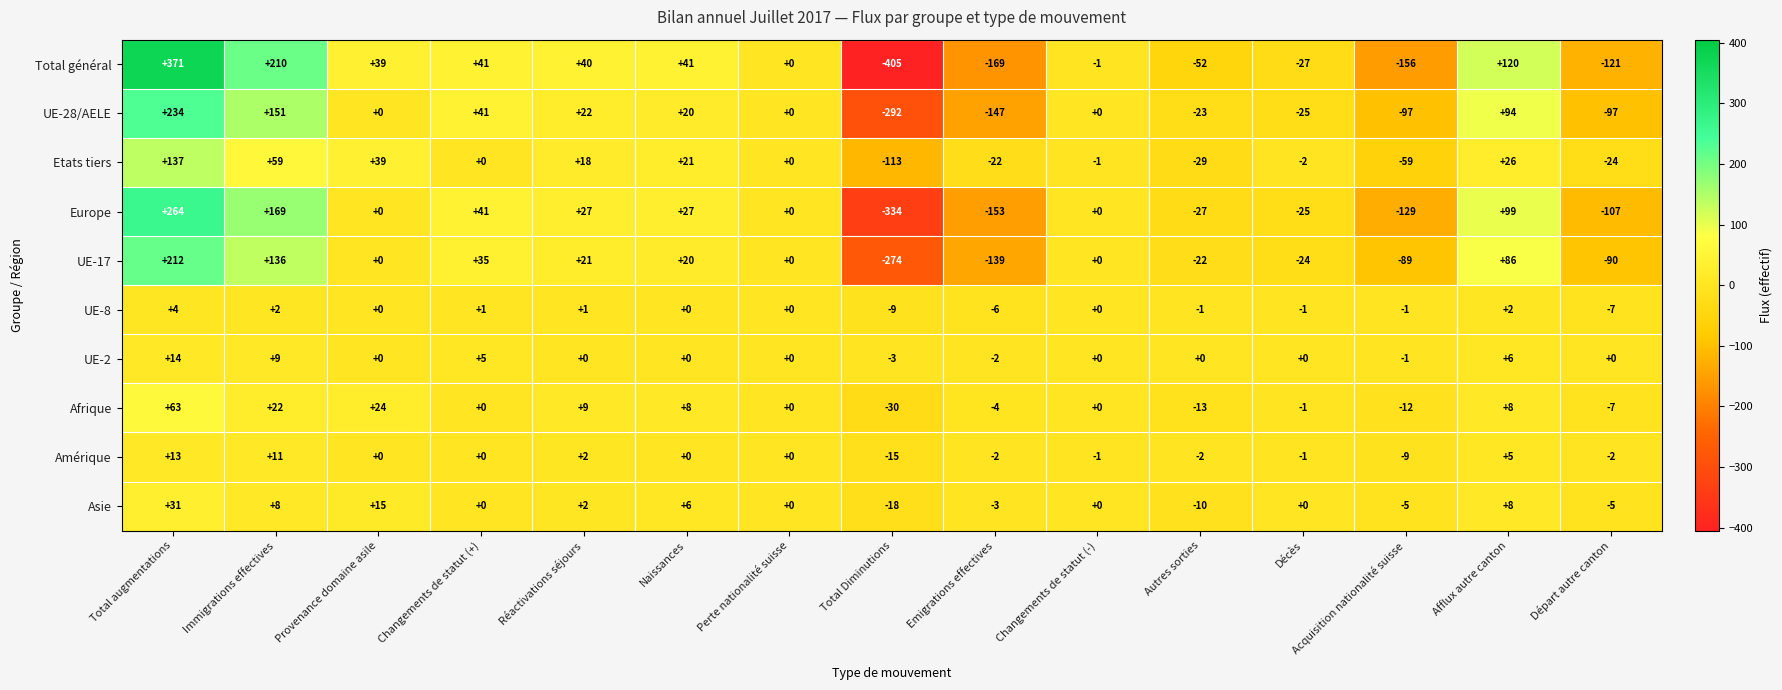

What is the smallest value displayed?

-405